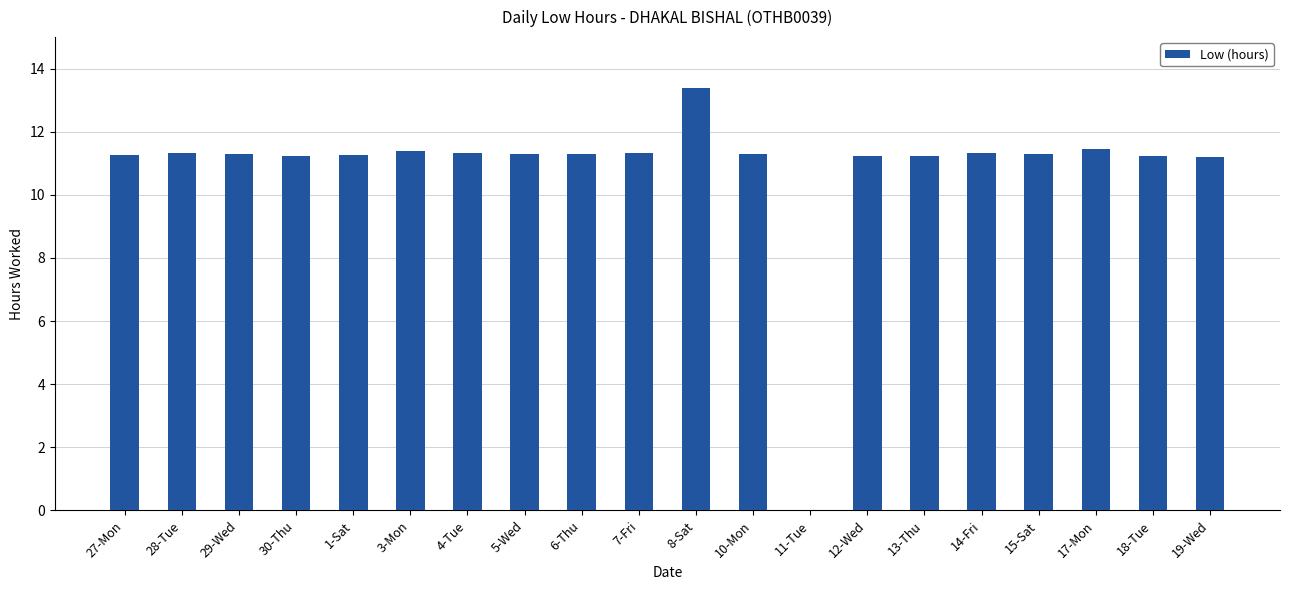

Which category has the highest value across all series?

8-Sat